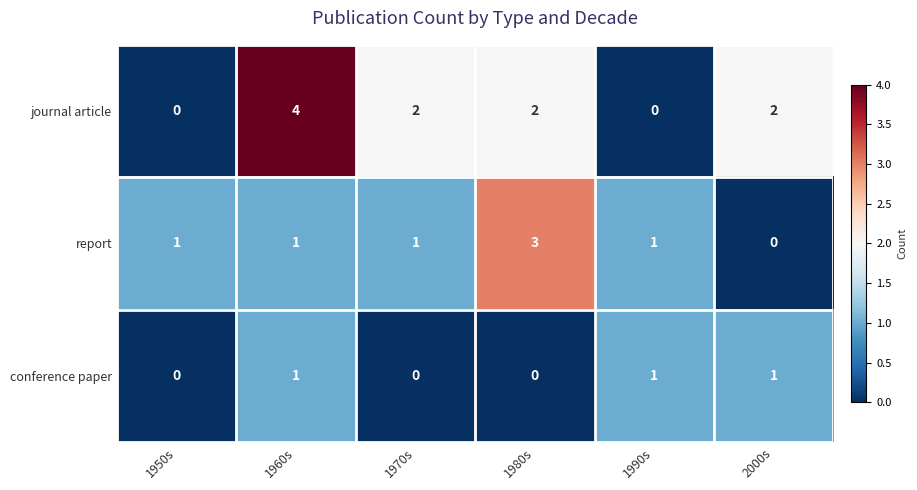

Reading left to right, list all the values displayed in this chart.

journal article: 1950s=0	1960s=4	1970s=2	1980s=2	1990s=0	2000s=2
report: 1950s=1	1960s=1	1970s=1	1980s=3	1990s=1	2000s=0
conference paper: 1950s=0	1960s=1	1970s=0	1980s=0	1990s=1	2000s=1